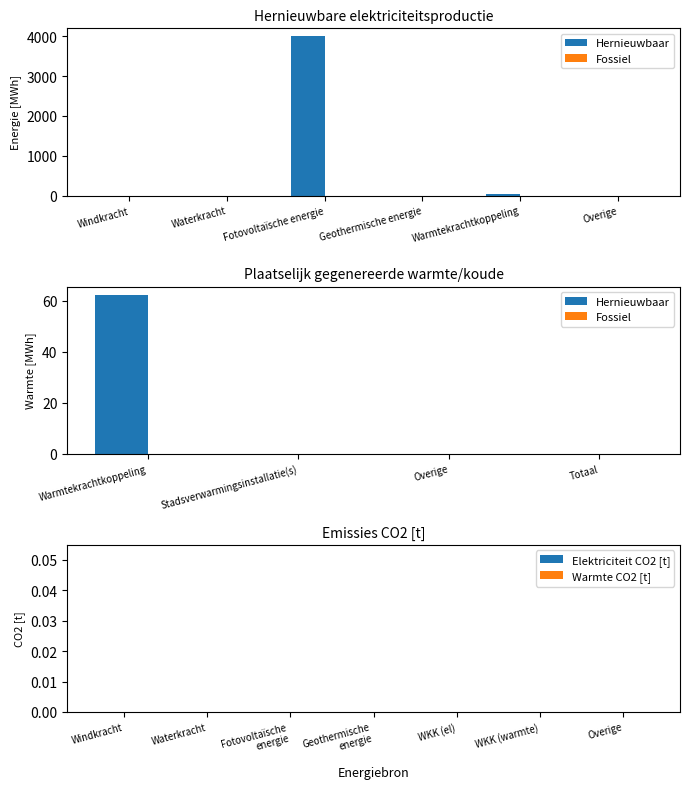

True or false: Hernieuwbare elektriciteitsproductie has a value of 5567.1 at Totaal.

False